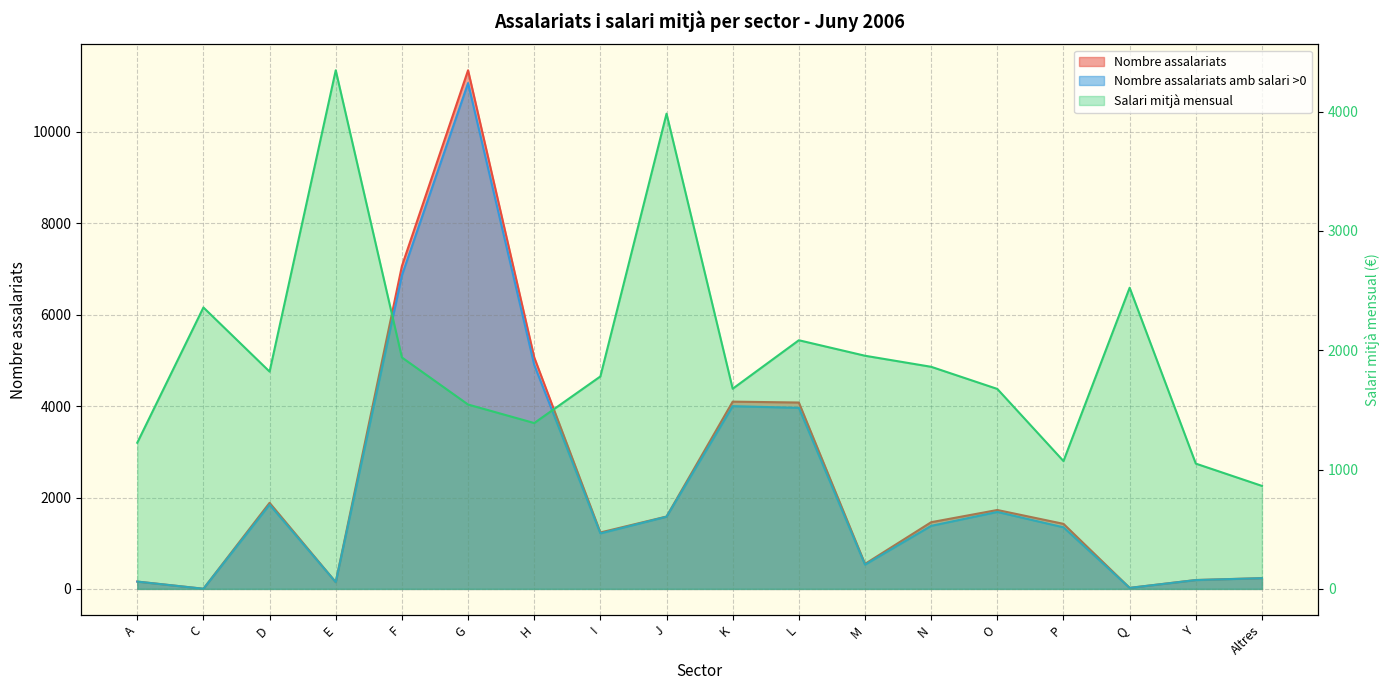

Where is the first local maximum for Salari mitjà mensual?

C